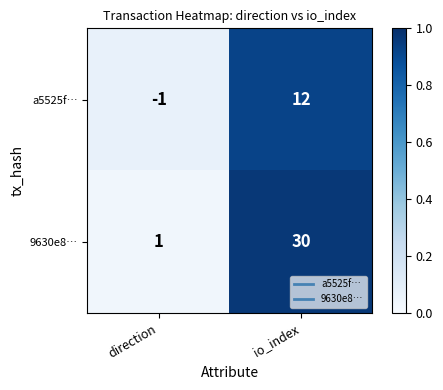

Is it true that a5525f… equals 17 at io_index?

False